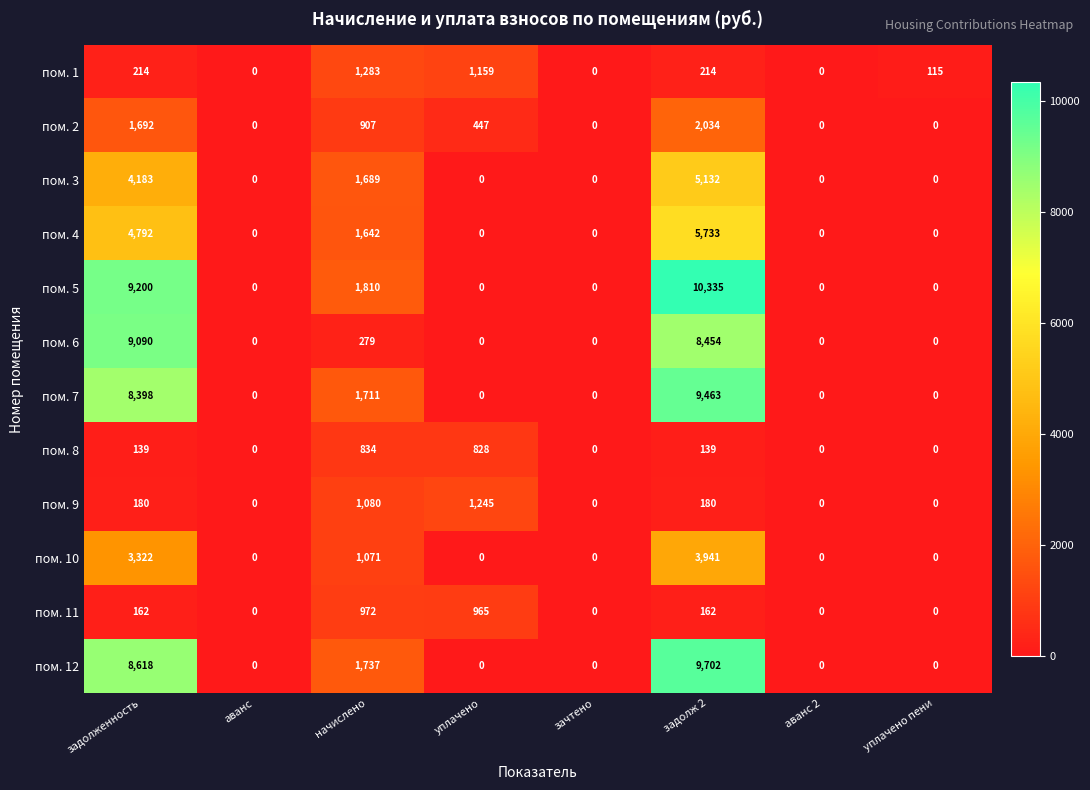

The пом. 6 series shows -4112 at аванс 2. True or false?

False